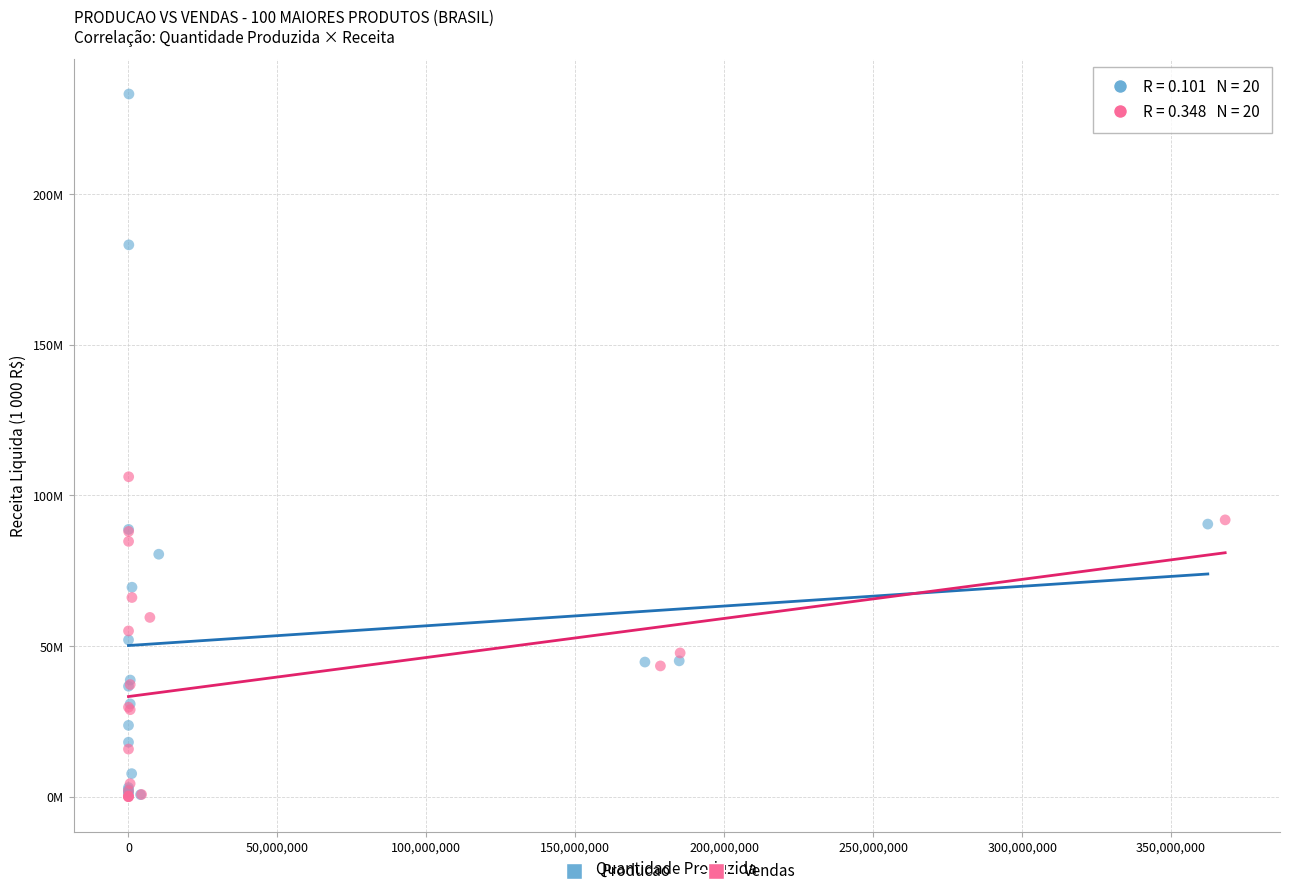

Which series has the widest spread of Y values?

Producao